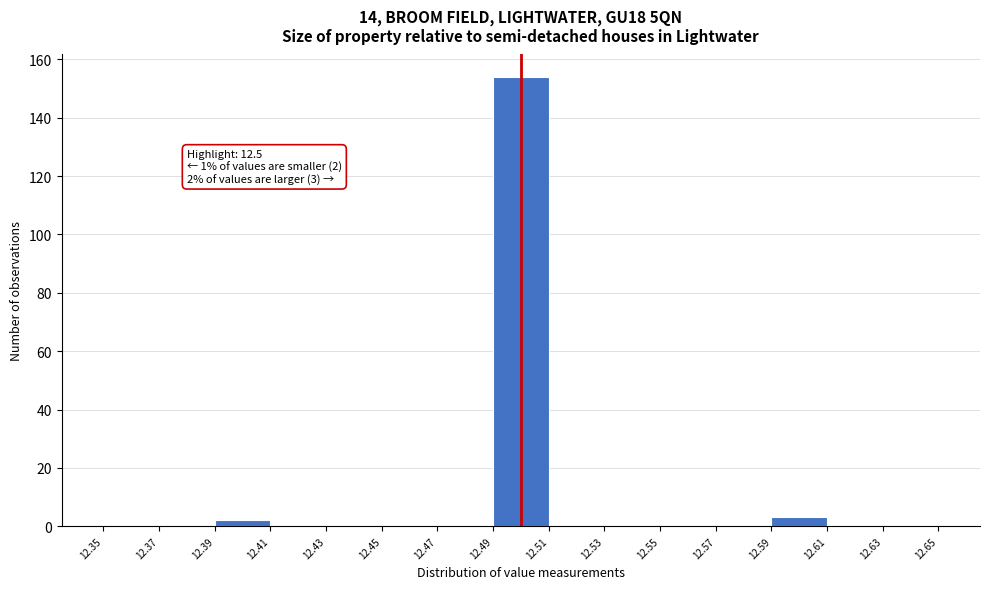

Over which range of the x-axis is the bar tallest?

12.49 to 12.51